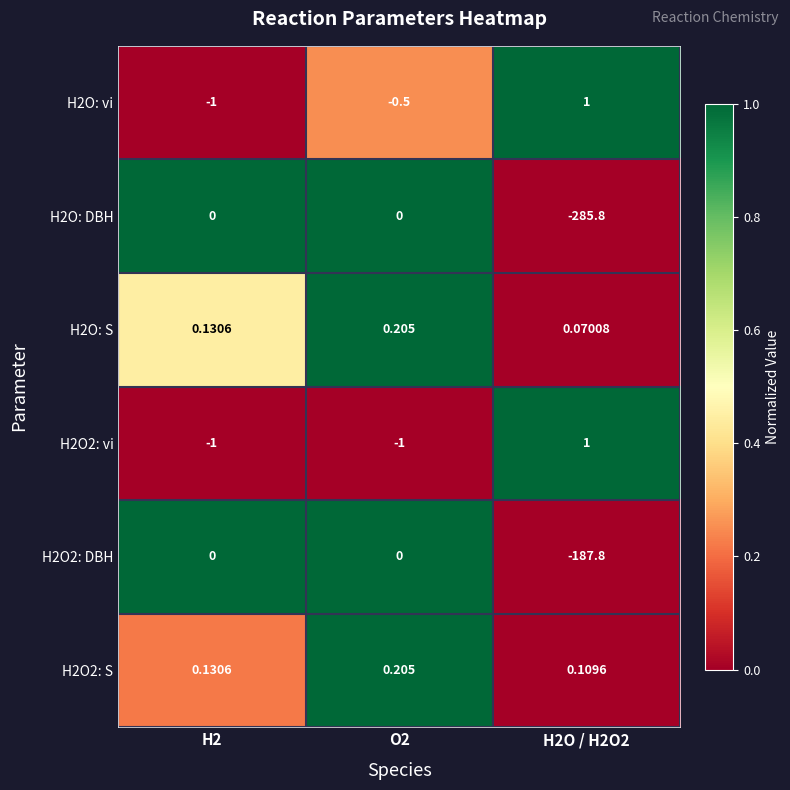

At which category is the sum across all series the highest?

O2